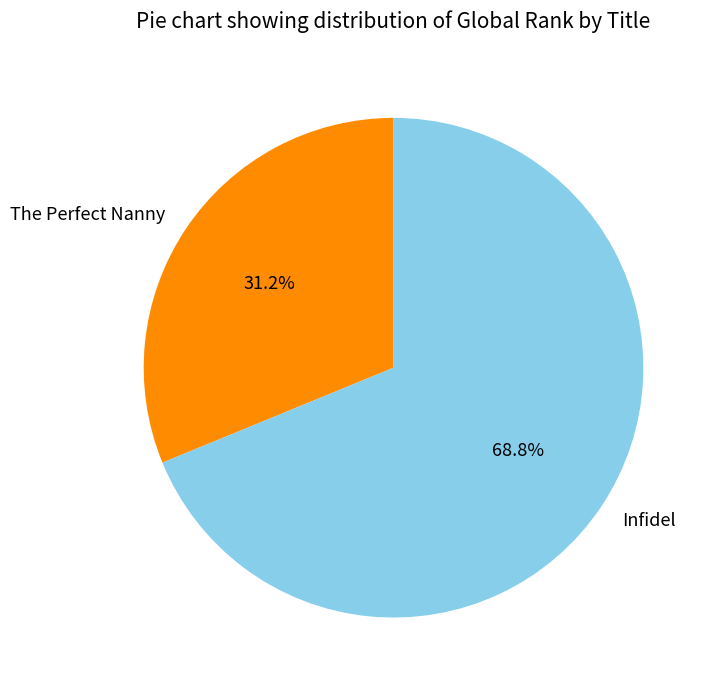

Which has a higher value, The Perfect Nanny or Infidel?

Infidel